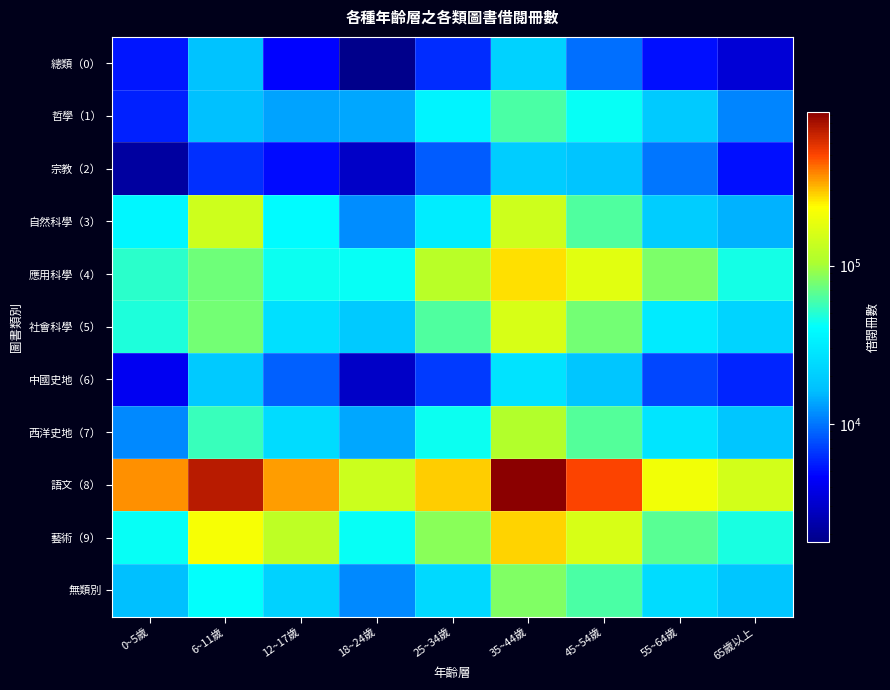

At which category does the chart reach its peak across all series?

35~44歲